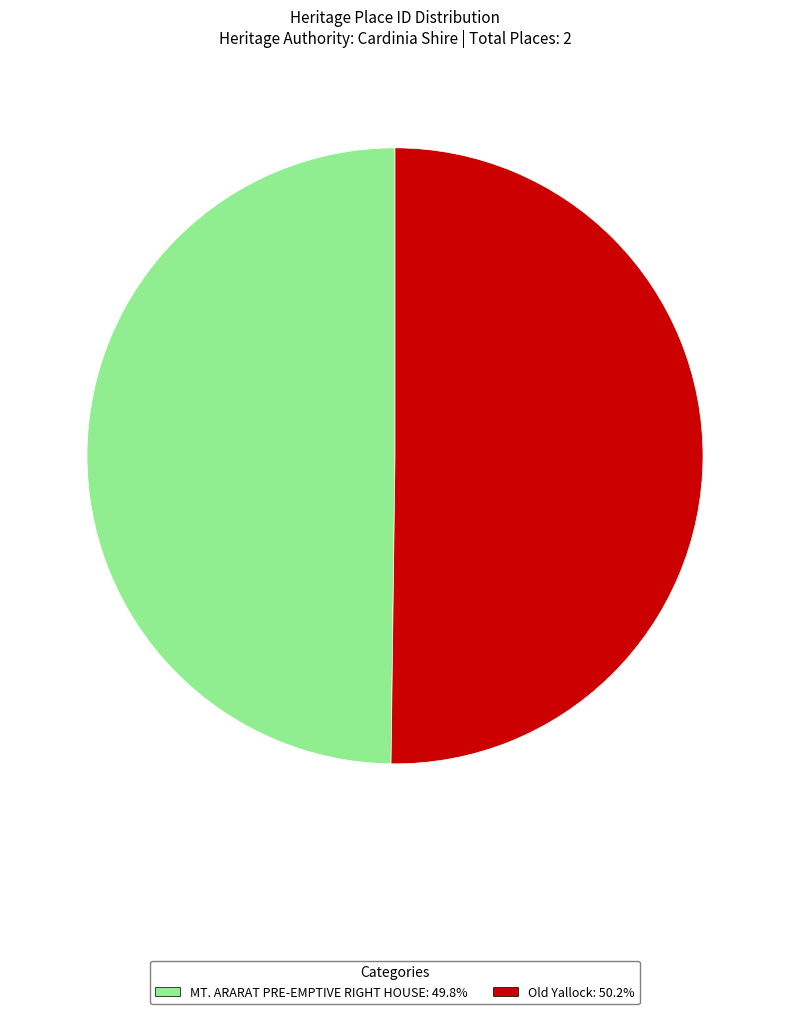

How many segments does this pie chart have?

2